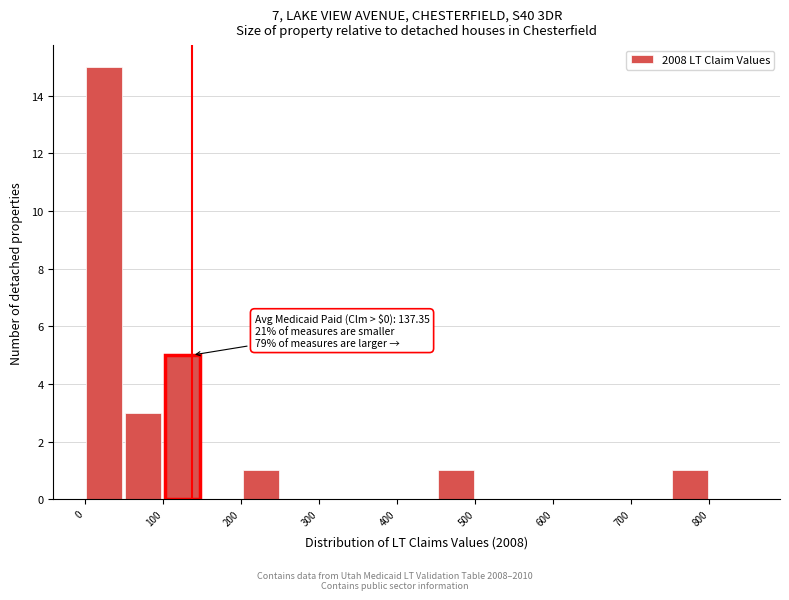

Over which range of the x-axis is the bar tallest?

0 to 50